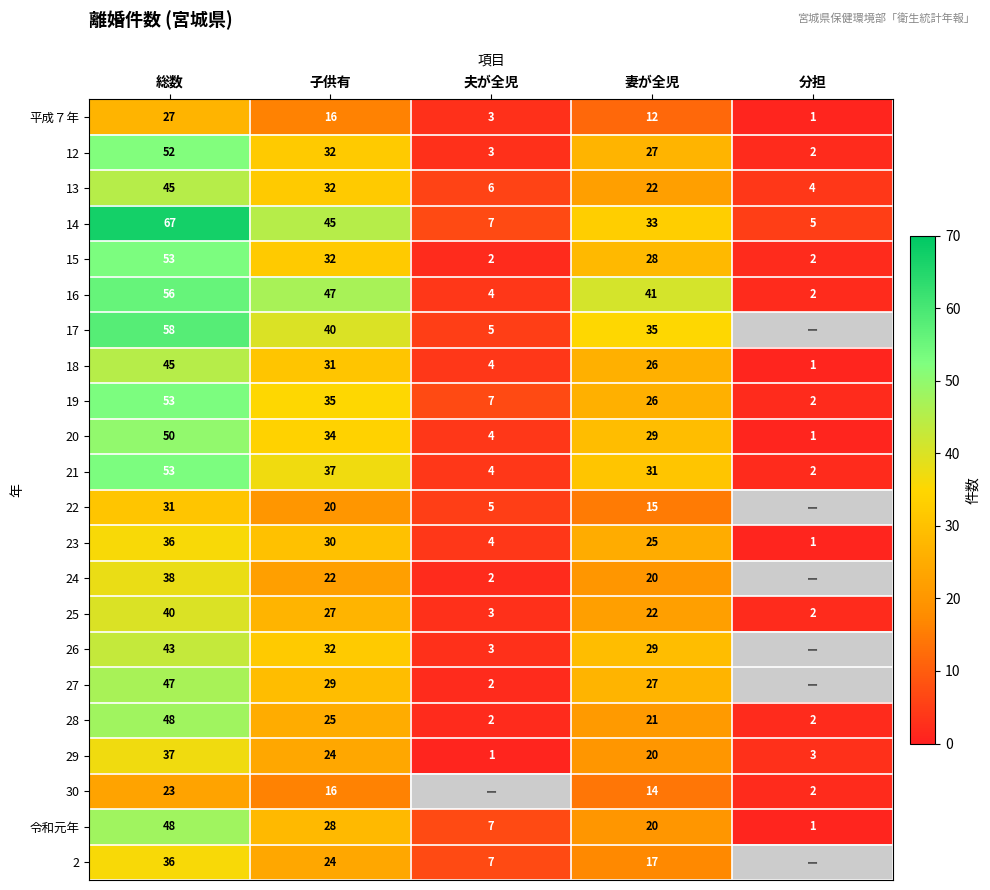

Which category has the lowest value across all series?

分担